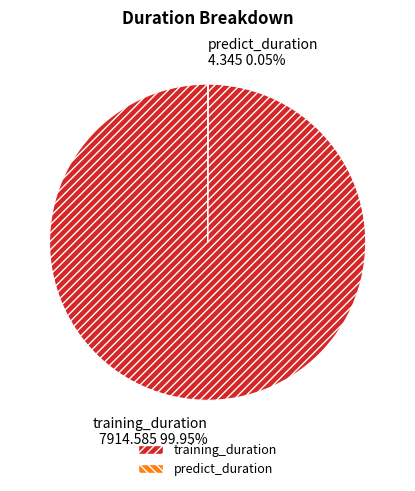

Is there any slice that represents more than half of the pie?

Yes